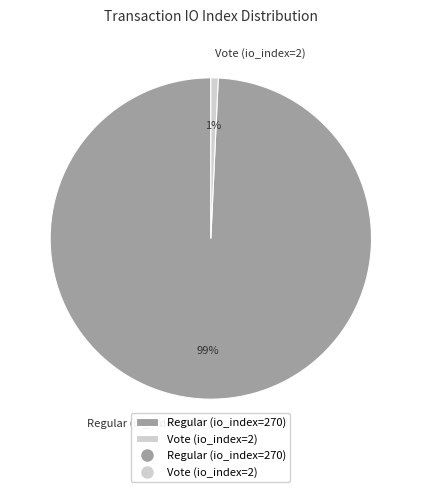

Rank the categories by value from highest to lowest.

Regular (io_index=270), Vote (io_index=2)